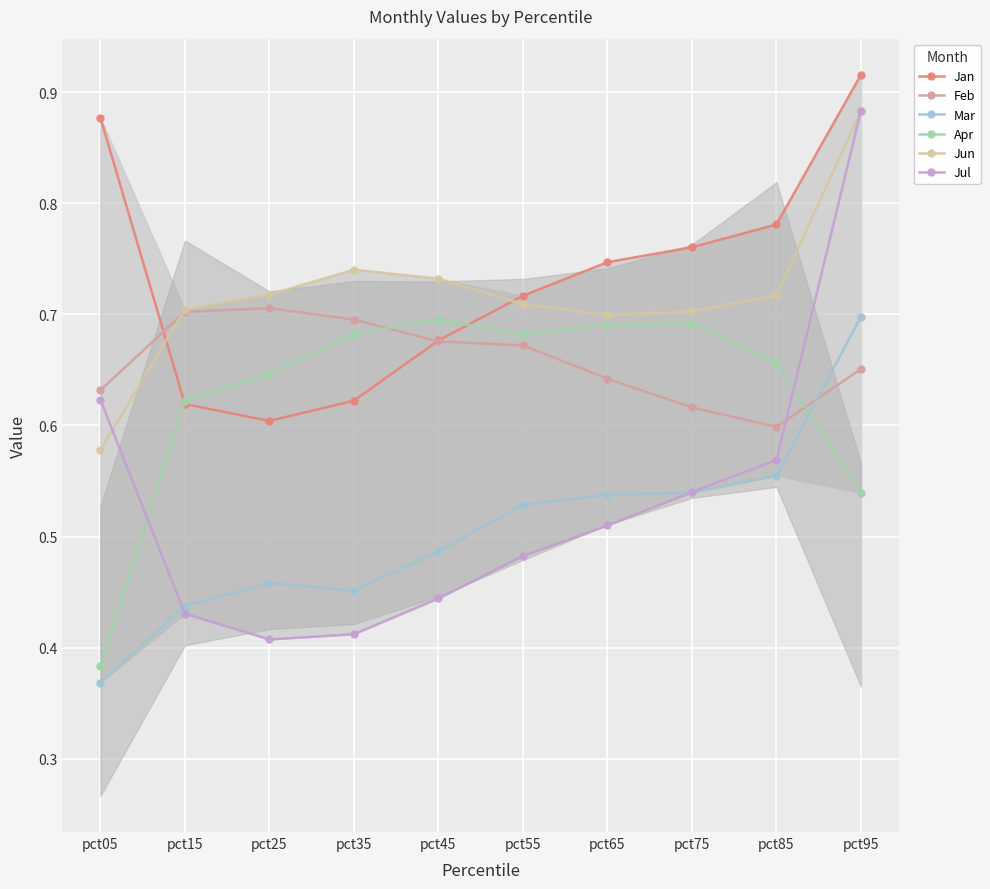

Reading left to right, extract all data points from this chart.

Jan: pct05=0.9	pct15=0.6	pct25=0.6	pct35=0.6	pct45=0.7	pct55=0.7	pct65=0.7	pct75=0.8	pct85=0.8	pct95=0.9
Feb: pct05=0.6	pct15=0.7	pct25=0.7	pct35=0.7	pct45=0.7	pct55=0.7	pct65=0.6	pct75=0.6	pct85=0.6	pct95=0.7
Mar: pct05=0.4	pct15=0.4	pct25=0.5	pct35=0.5	pct45=0.5	pct55=0.5	pct65=0.5	pct75=0.5	pct85=0.6	pct95=0.7
Apr: pct05=0.4	pct15=0.6	pct25=0.6	pct35=0.7	pct45=0.7	pct55=0.7	pct65=0.7	pct75=0.7	pct85=0.7	pct95=0.5
Jun: pct05=0.6	pct15=0.7	pct25=0.7	pct35=0.7	pct45=0.7	pct55=0.7	pct65=0.7	pct75=0.7	pct85=0.7	pct95=0.9
Jul: pct05=0.6	pct15=0.4	pct25=0.4	pct35=0.4	pct45=0.4	pct55=0.5	pct65=0.5	pct75=0.5	pct85=0.6	pct95=0.9